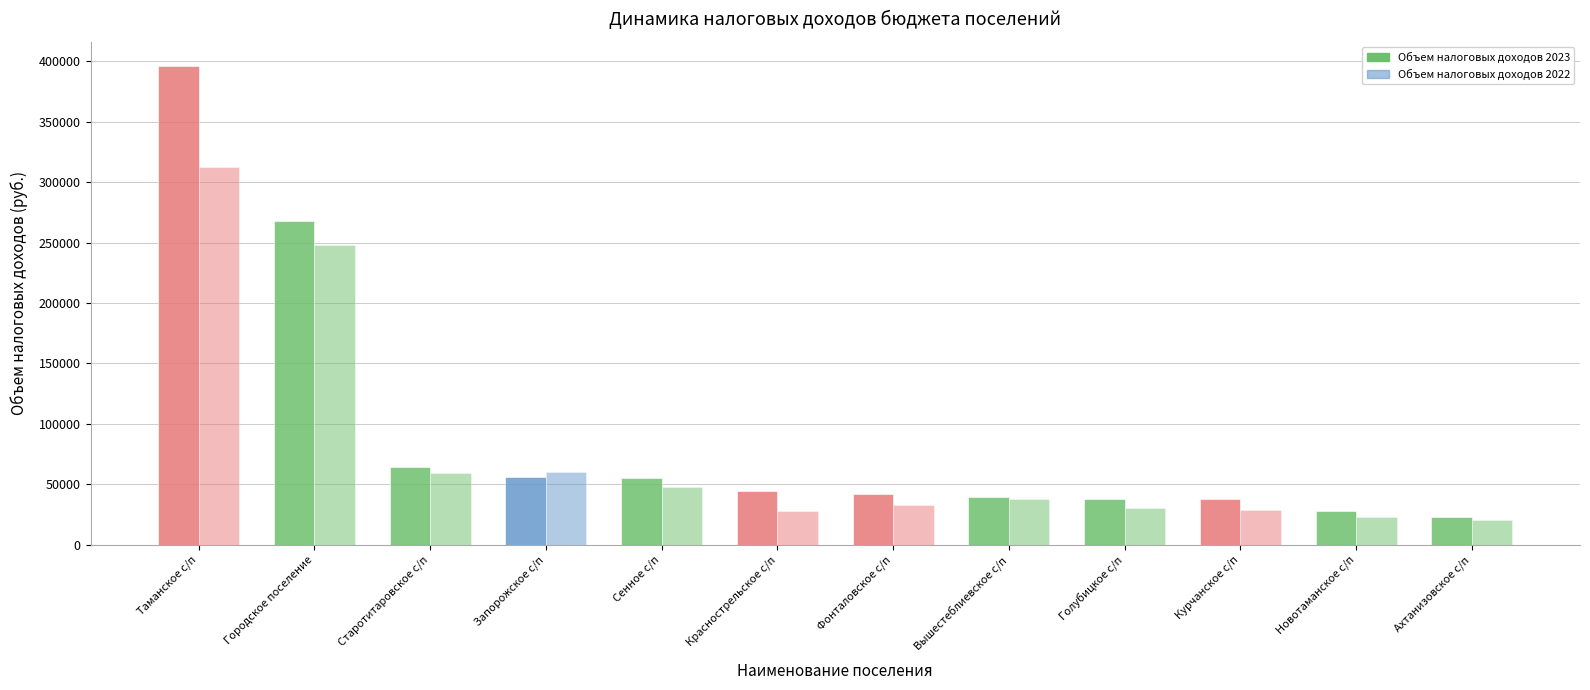

Reading left to right, what are all the values shown in this chart?

Объем налоговых доходов 2023: Таманское с/п=396090.9	Городское поселение=267786.6	Старотитаровское с/п=64227.8	Запорожское с/п=56179.5	Сенное с/п=55513.1	Краснострельское с/п=44286.5	Фонталовское с/п=41829.8	Вышестеблиевское с/п=39458.6	Голубицкое с/п=38169.9	Курчанское с/п=37829.1	Новотаманское с/п=27861.6	Ахтанизовское с/п=22755.8
Объем налоговых доходов 2022: Таманское с/п=312630.3	Городское поселение=248039.1	Старотитаровское с/п=59003.9	Запорожское с/п=60264.1	Сенное с/п=47772.7	Краснострельское с/п=27855.4	Фонталовское с/п=32772.0	Вышестеблиевское с/п=37598.7	Голубицкое с/п=30857.4	Курчанское с/п=28884.0	Новотаманское с/п=22925.8	Ахтанизовское с/п=20260.5